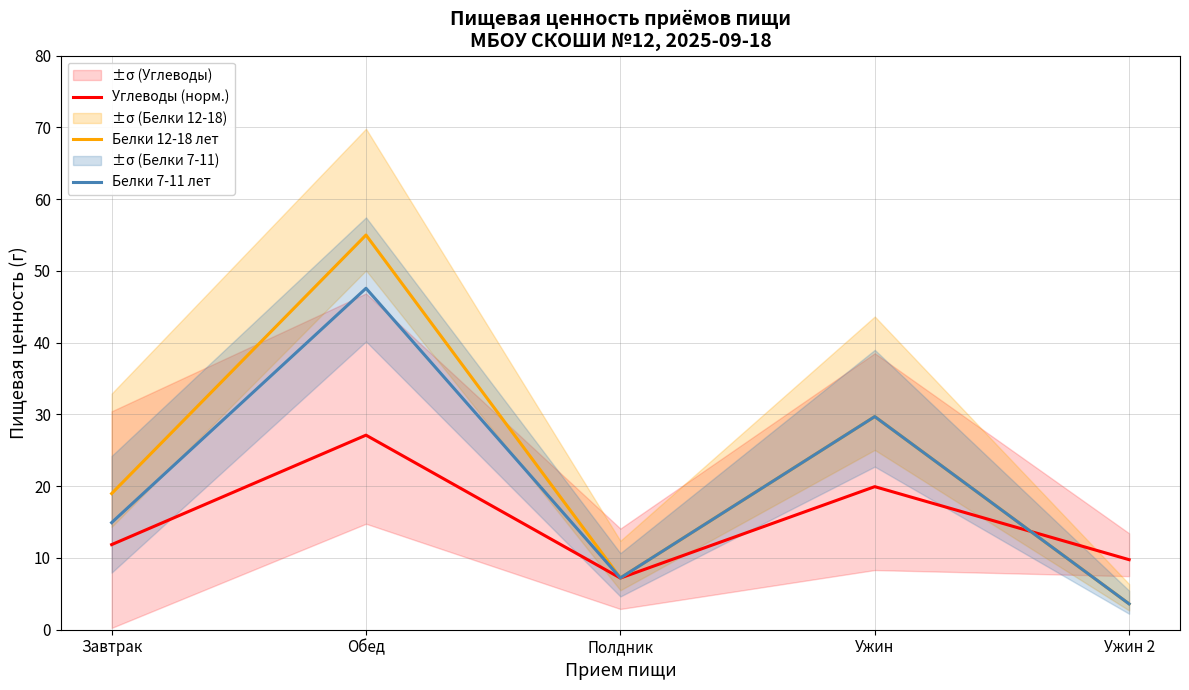

Read the Белки 7-11 лет value at Ужин.

29.7